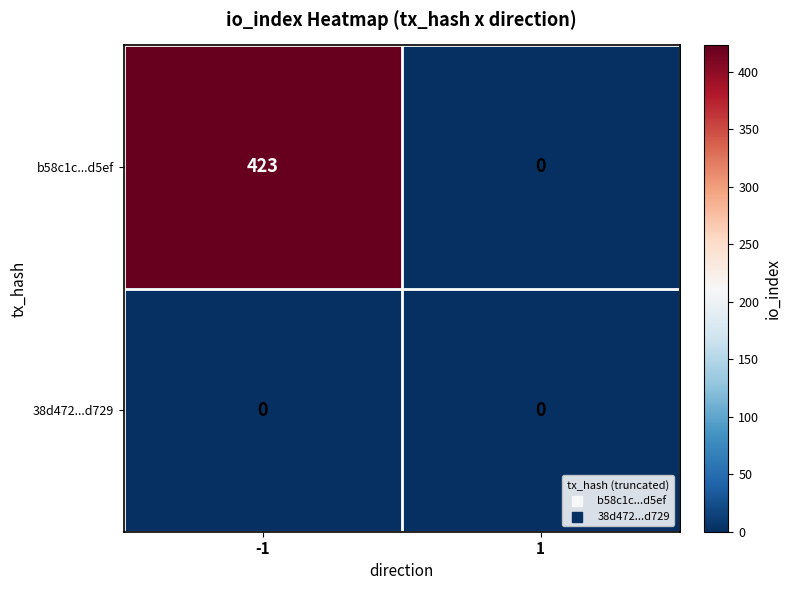

How many categories are shown in the chart?

2